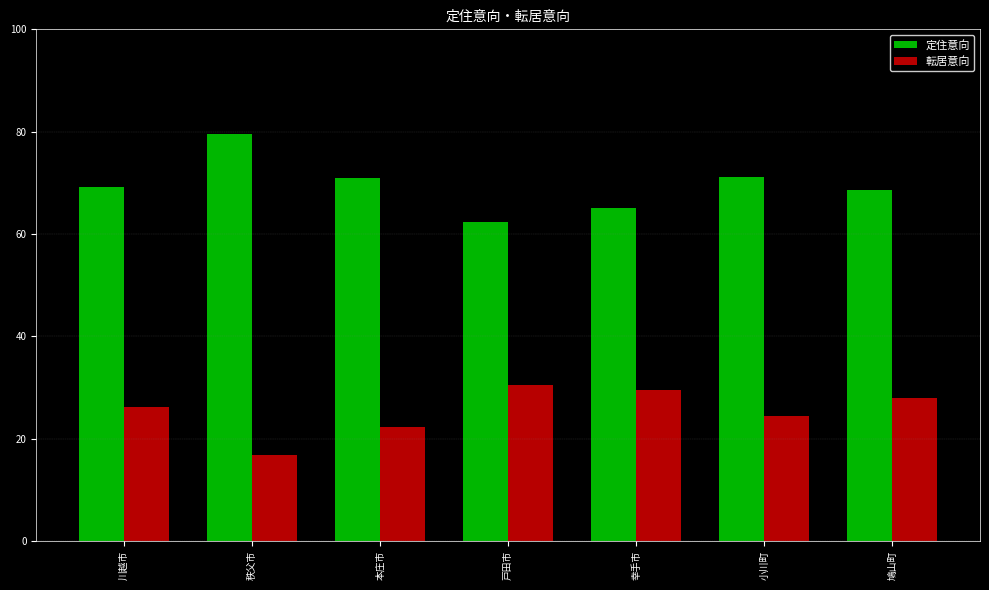

Which label corresponds to the largest value in the chart?

秩父市